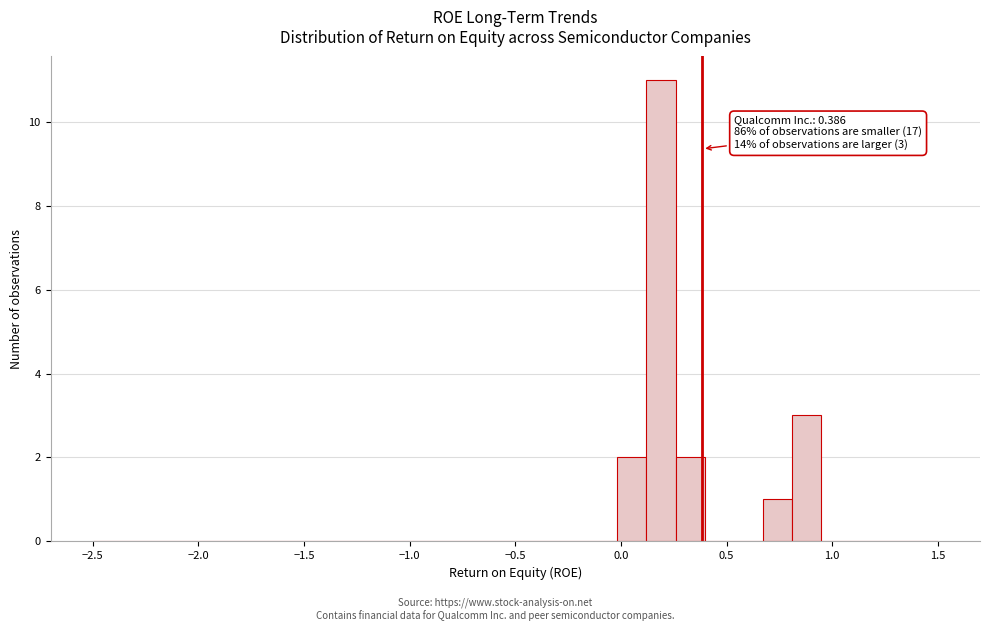

Around what value on the x-axis is the tallest bar? Give the approximate position of its centre, as read against the axis.

0.20